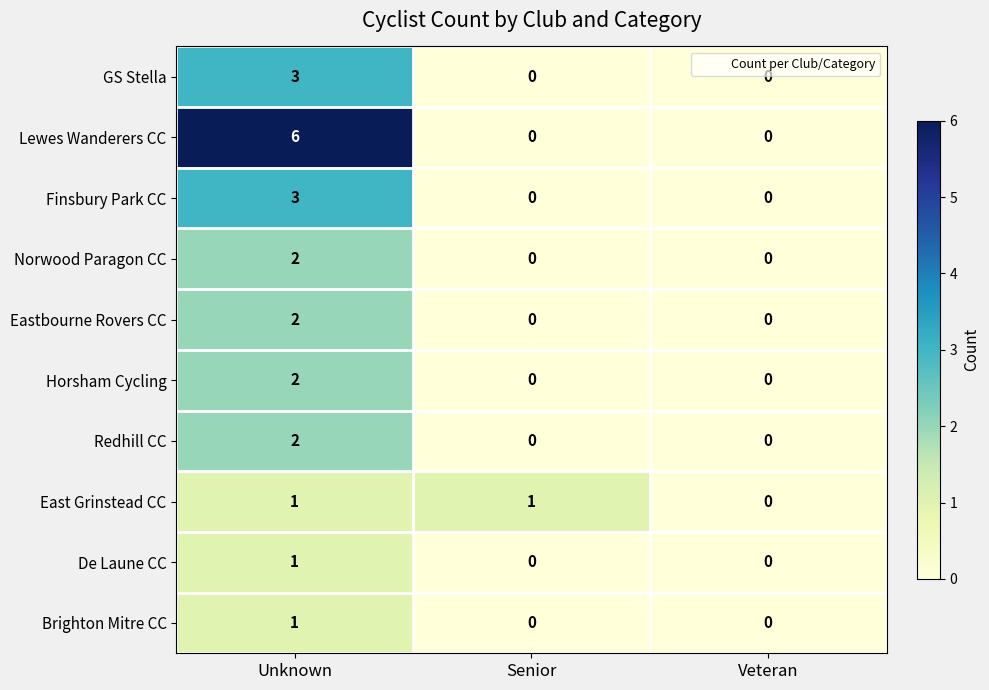

Reading left to right, list all the values displayed in this chart.

GS Stella: Unknown=3	Senior=0	Veteran=0
Lewes Wanderers CC: Unknown=6	Senior=0	Veteran=0
Finsbury Park CC: Unknown=3	Senior=0	Veteran=0
Norwood Paragon CC: Unknown=2	Senior=0	Veteran=0
Eastbourne Rovers CC: Unknown=2	Senior=0	Veteran=0
Horsham Cycling: Unknown=2	Senior=0	Veteran=0
Redhill CC: Unknown=2	Senior=0	Veteran=0
East Grinstead CC: Unknown=1	Senior=1	Veteran=0
De Laune CC: Unknown=1	Senior=0	Veteran=0
Brighton Mitre CC: Unknown=1	Senior=0	Veteran=0